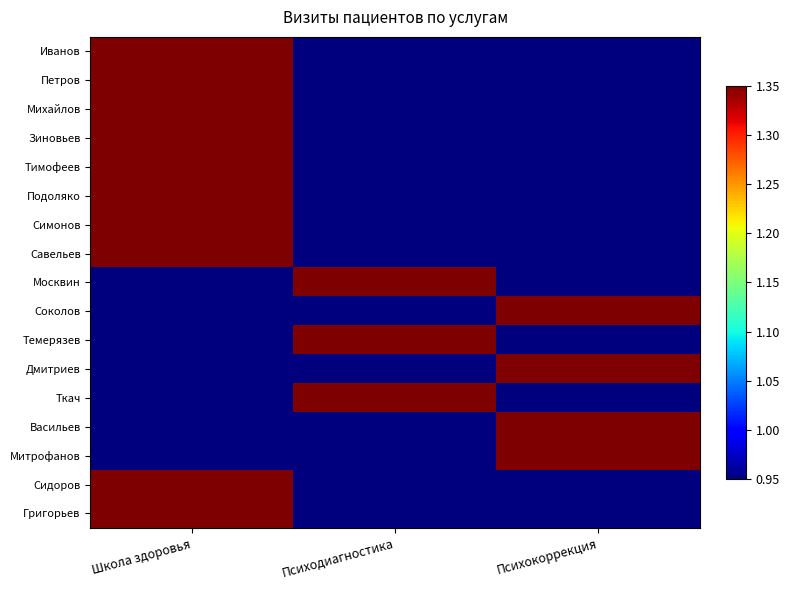

How many categories are shown in the chart?

3